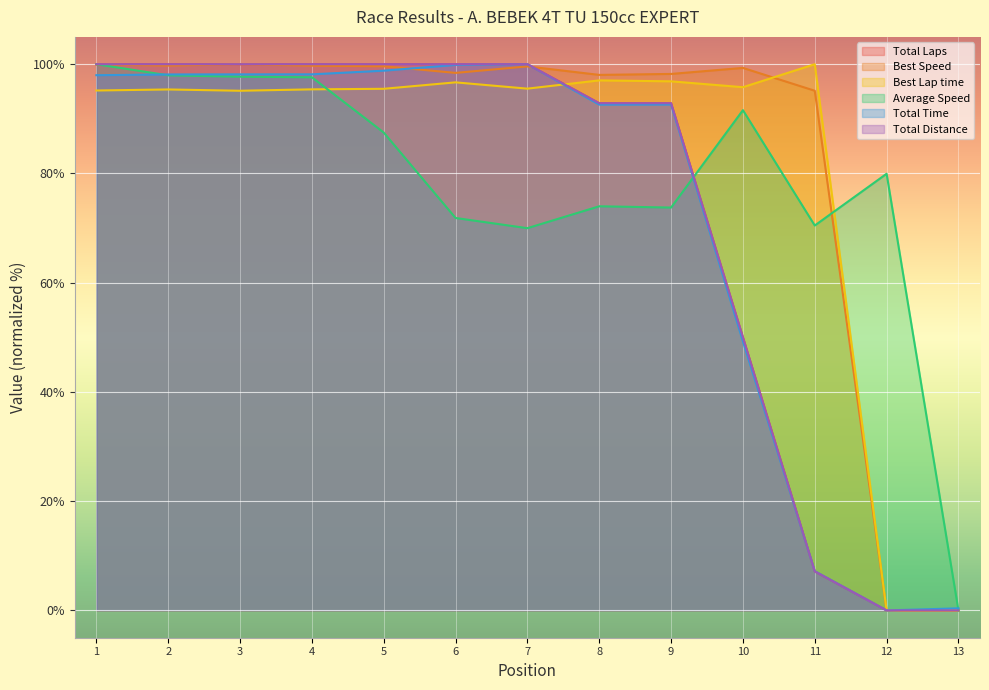

Reading left to right, extract all data points from this chart.

Total Laps: 100.0	100.0	100.0	100.0	100.0	100.0	100.0	92.9	92.9	50.0	7.1	0.0	0.0
Best Speed: 100.0	99.7	100.0	99.7	99.6	98.4	99.6	98.0	98.2	99.3	95.1	0.0	0.0
Best Lap time: 95.2	95.4	95.1	95.4	95.5	96.7	95.5	97.0	96.9	95.8	100.0	0.0	0.0
Average Speed: 100.0	98.0	97.7	97.6	87.5	71.8	70.0	74.0	73.8	91.6	70.5	79.9	0.0
Total Time: 98.0	98.1	98.1	98.1	98.8	99.9	100.0	92.6	92.6	49.2	7.2	0.0	0.4
Total Distance: 100.0	100.0	100.0	100.0	100.0	100.0	100.0	92.9	92.9	50.0	7.1	0.0	0.0